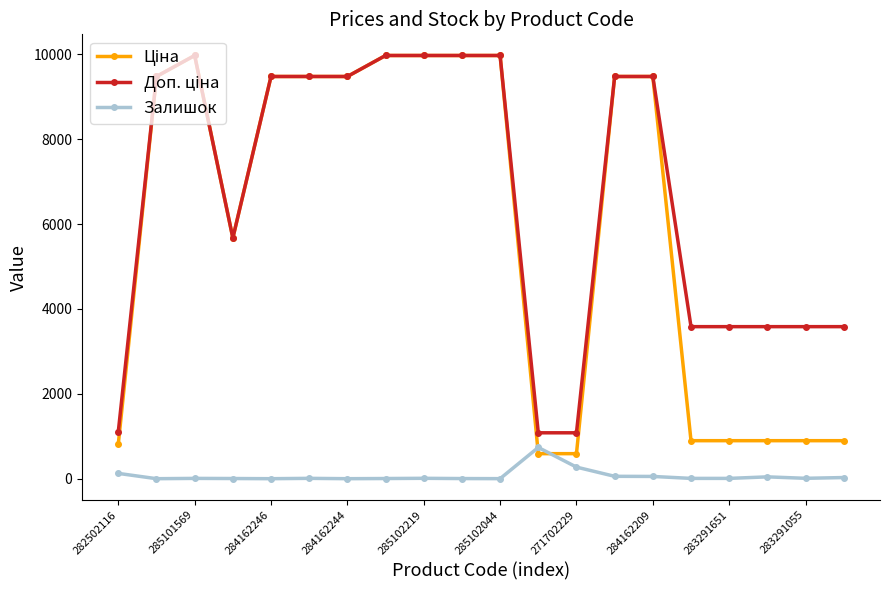

At how many categories does at least one series exceed 9739?

5